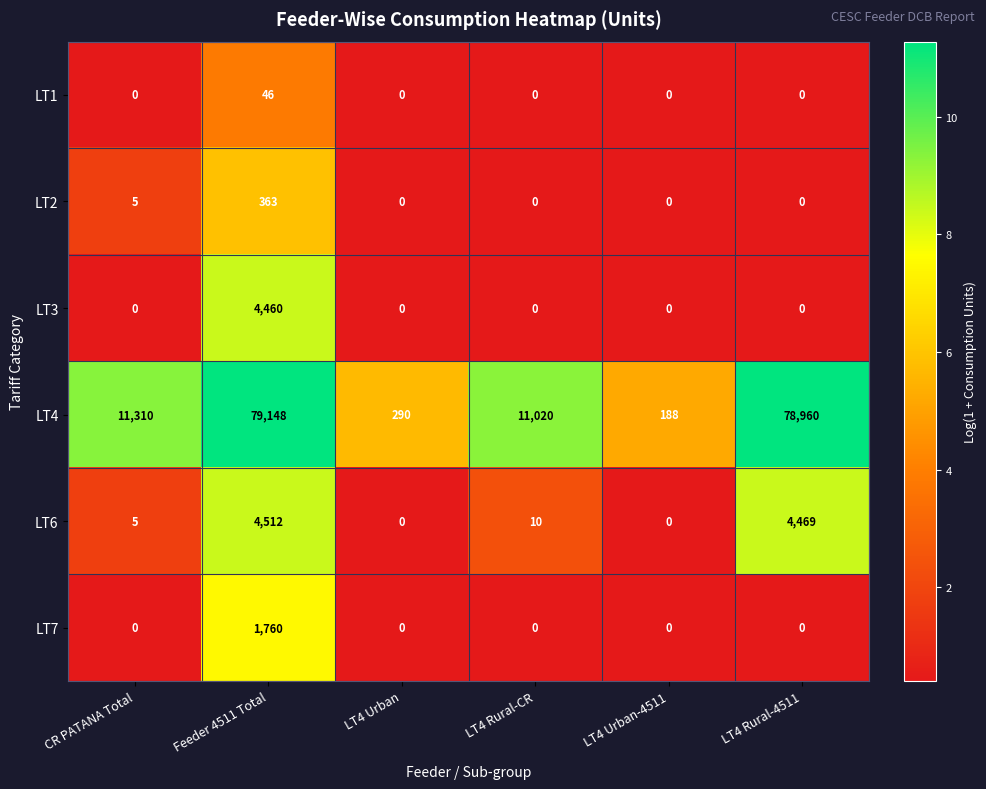

True or false: LT2 has a value of 117 at LT4 Urban-4511.

False